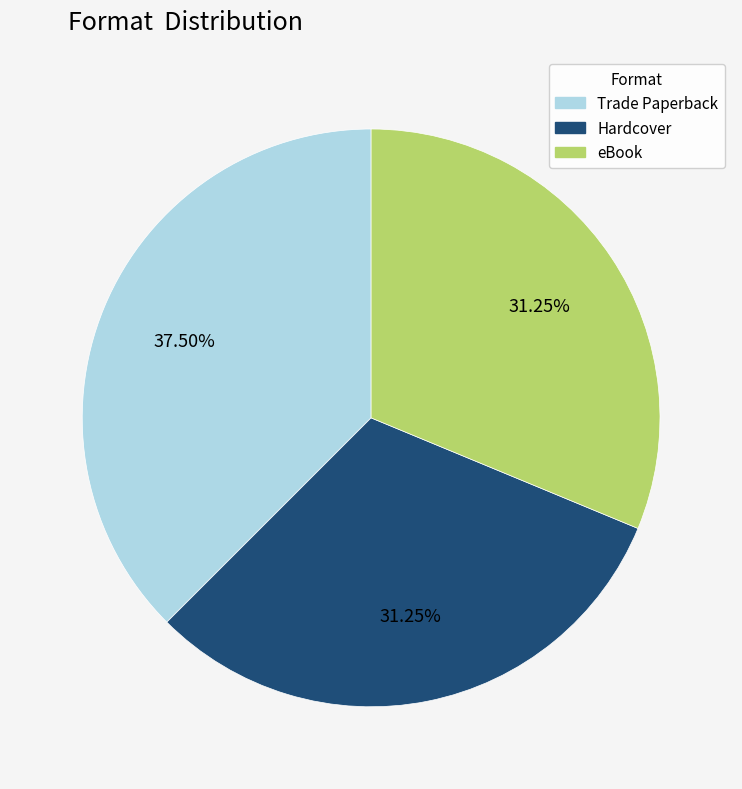

Which category has the biggest portion of the pie?

Trade Paperback